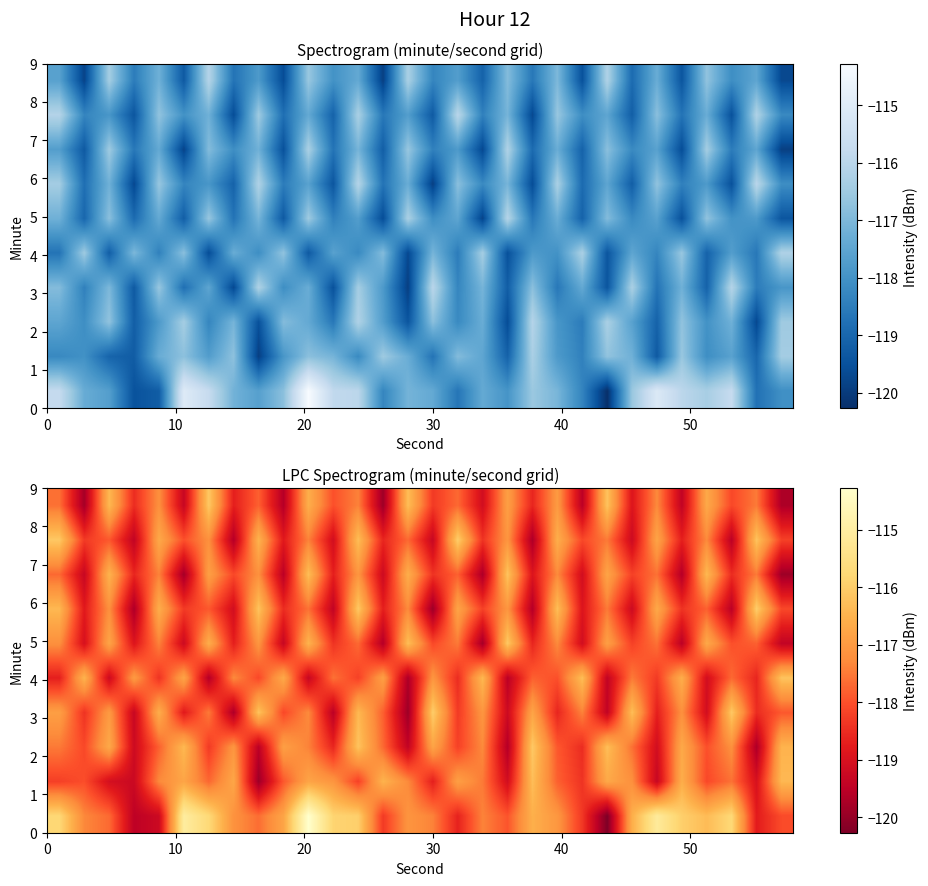

What is the total value across all series at 10?

-1183.6